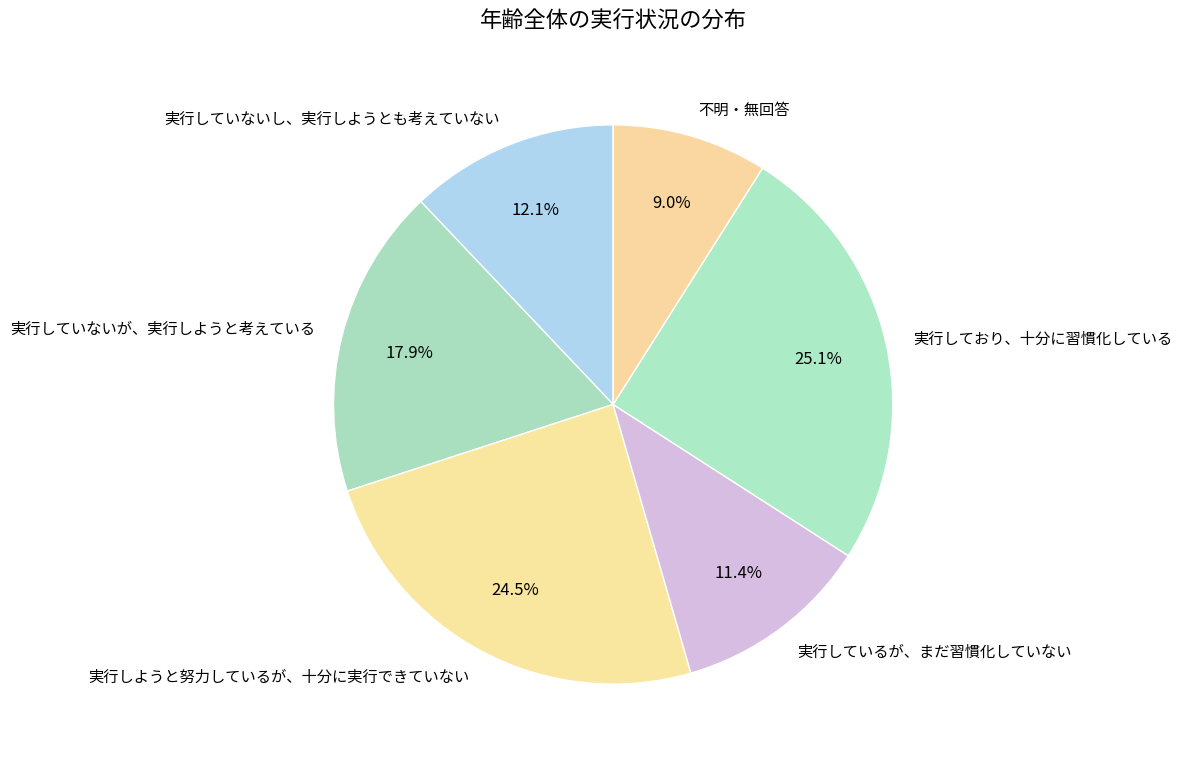

What is the smallest slice in the pie chart?

不明・無回答